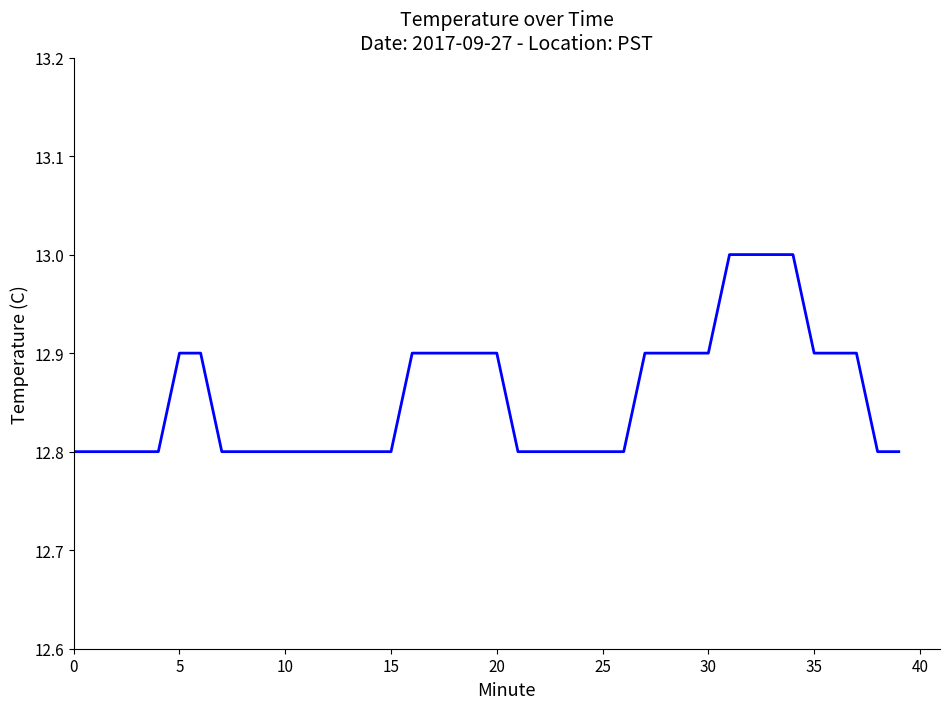

How many series are shown in this chart?

1